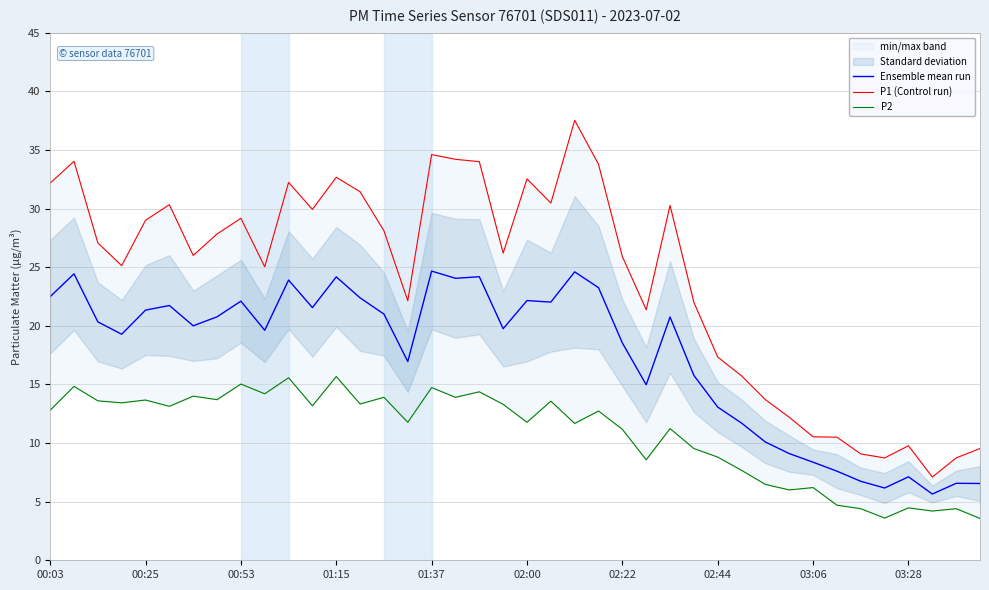

What is the maximum value for Ensemble mean run?

24.7